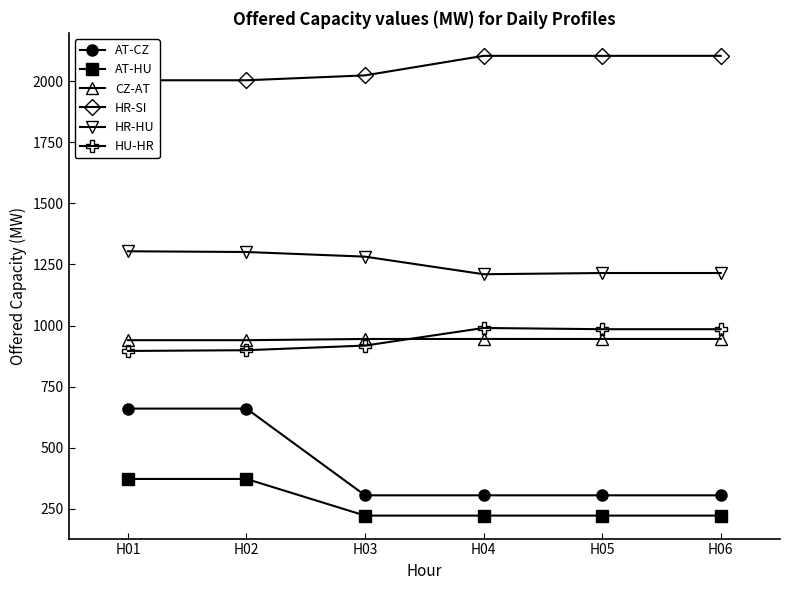

True or false: CZ-AT and HR-HU cross at least once.

False